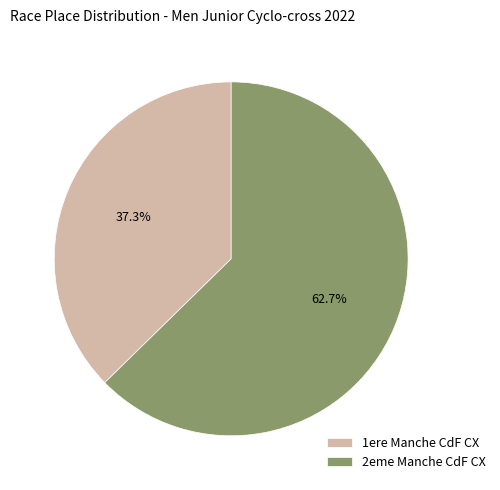

How much of the chart is everything except 2eme Manche CdF CX?

37.3%